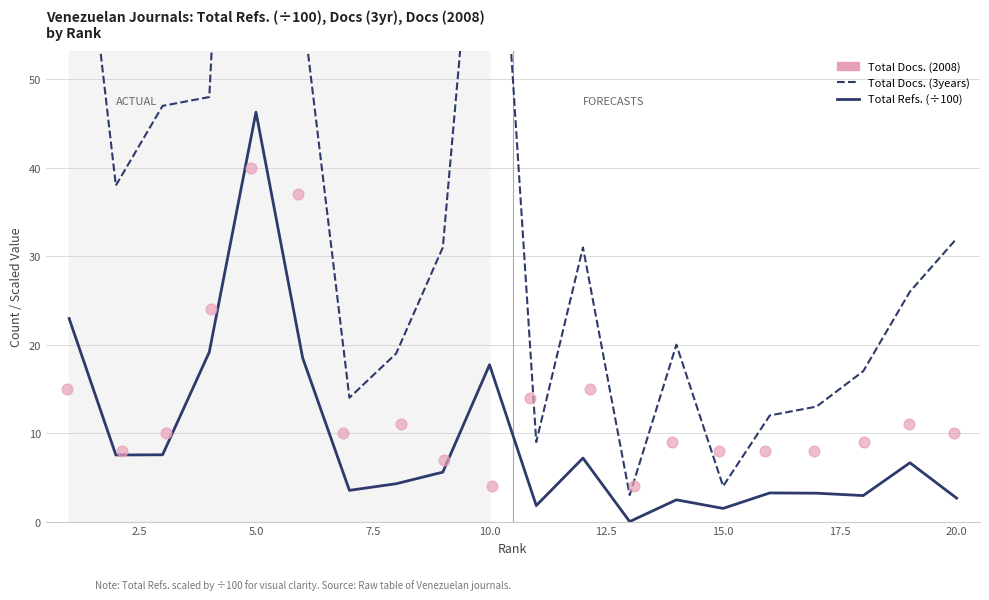

At which category is the sum across all series the highest?

10.0